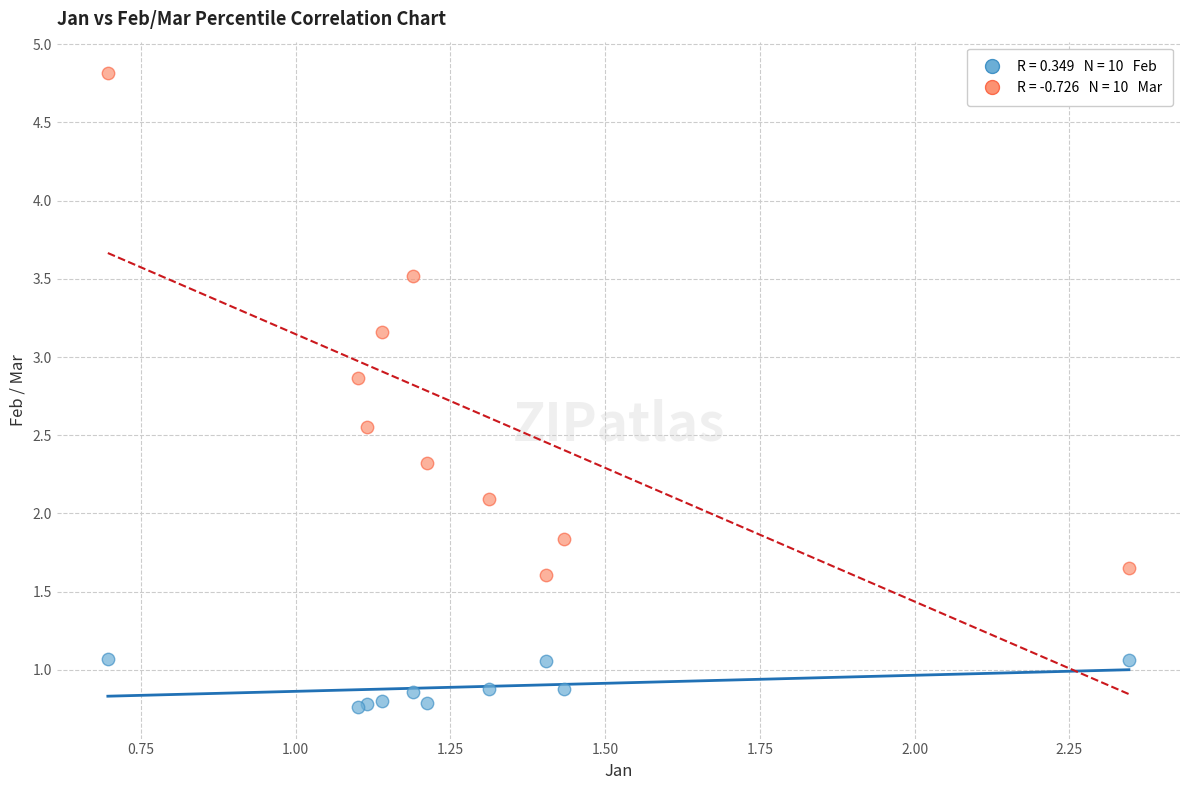

Across all series, what Y value is closest to 2?

2.1